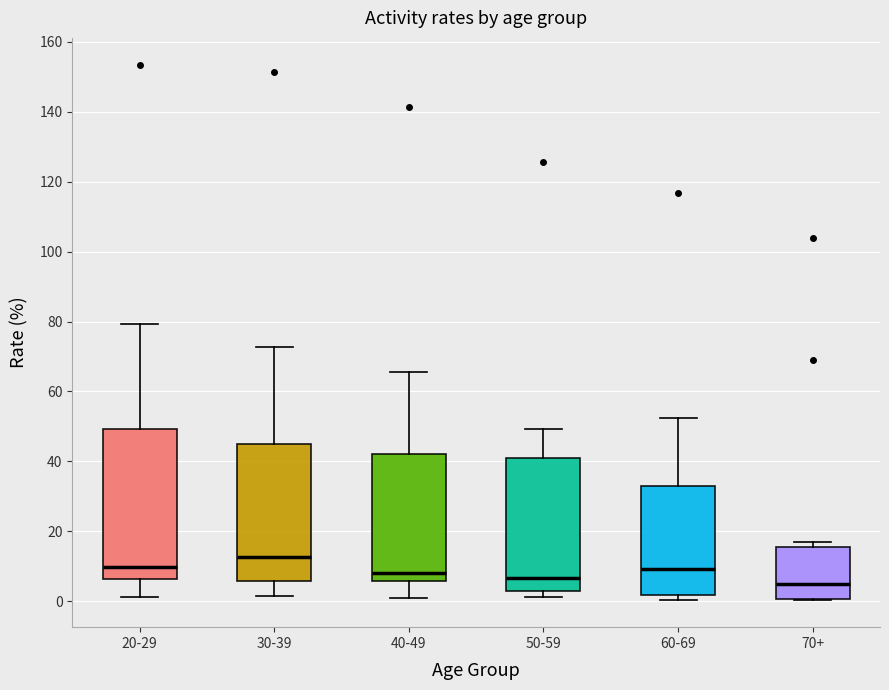

Reading left to right, read every box against the y-axis: the position of its median line, the range the box covers, and the ends of its whiskers. The values are not printed on the chart, so give them approximately, as read against the axis.

20-29: median 10, box 6 to 50, whiskers 2 to 80
30-39: median 12, box 6 to 44, whiskers 2 to 72
40-49: median 8, box 6 to 42, whiskers 2 to 66
50-59: median 6, box 4 to 42, whiskers 2 to 50
60-69: median 10, box 2 to 34, whiskers 0 to 52
70+: median 6, box 0 to 16, whiskers 0 to 18